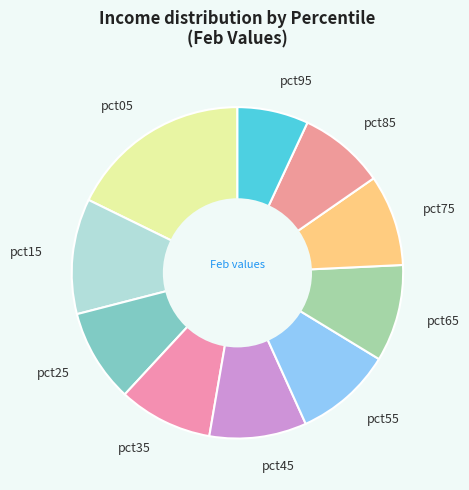

What is the largest slice in the pie chart?

pct05